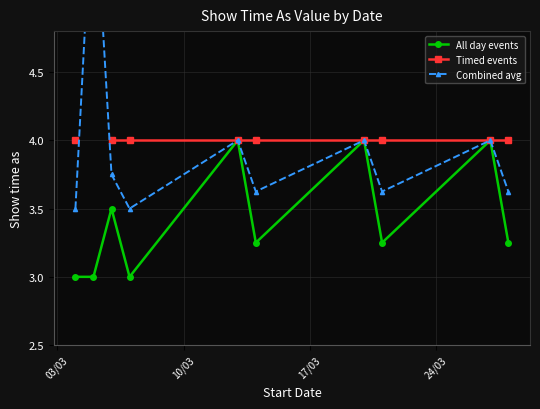

How many interior local peaks does the Combined avg series have?

4